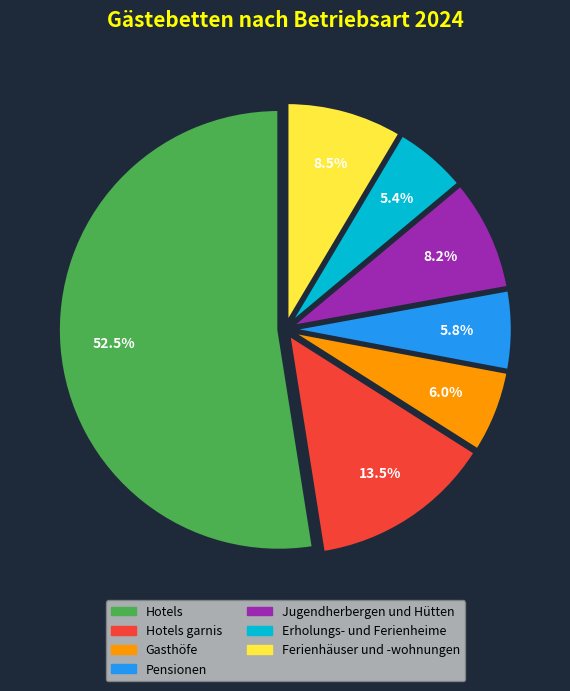

Is there a majority slice in this chart?

Yes